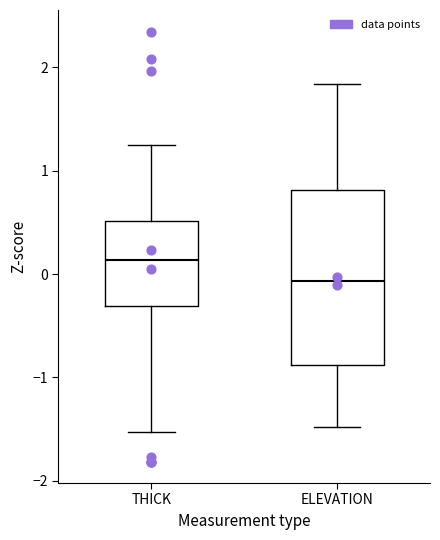

Which box has the highest median line?

THICK